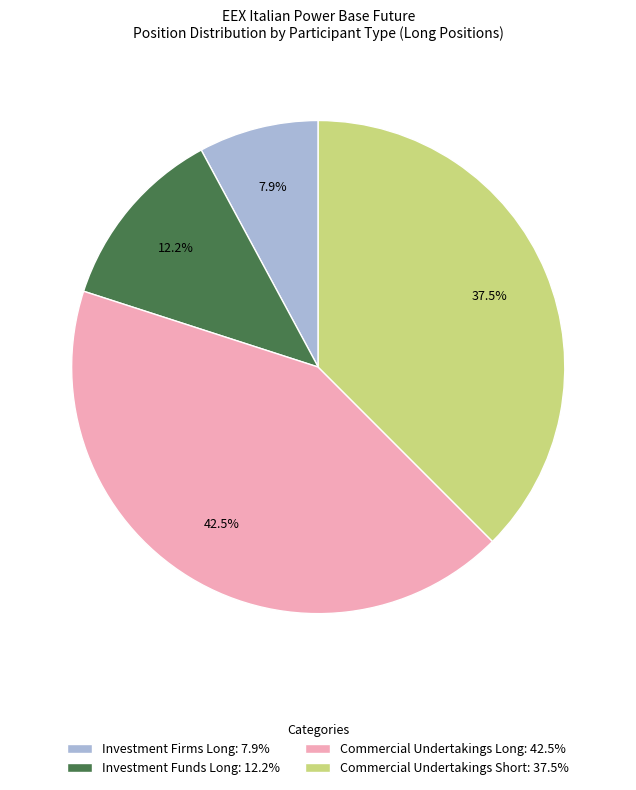

Which category has the biggest portion of the pie?

Commercial Undertakings Long